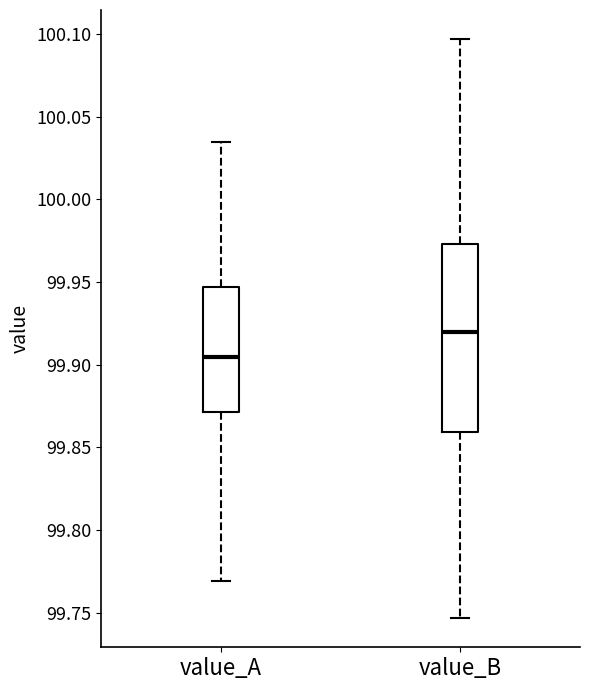

Reading left to right, transcribe this box plot: for each box, give where its median line is, the range the box spans, and where its two whiskers end, as read against the y-axis. The values are not printed on the chart, so give them approximately, as read against the axis.

value_A: median 99.905, box 99.870 to 99.945, whiskers 99.770 to 100.035
value_B: median 99.920, box 99.860 to 99.975, whiskers 99.745 to 100.095